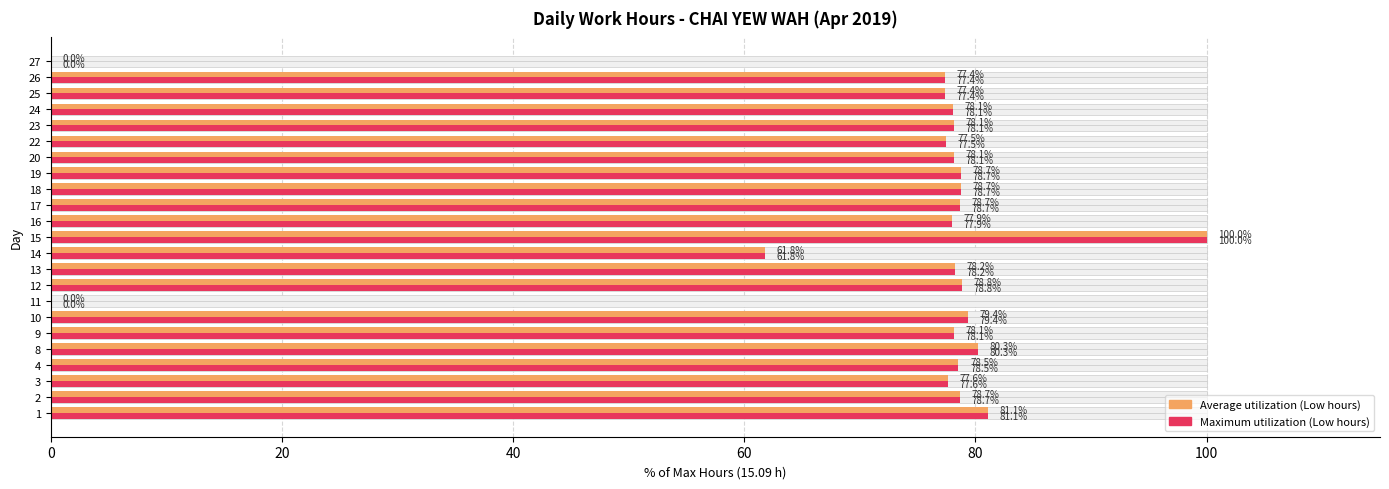

What are all the series names shown in the legend?

Average utilization (Low hours), Maximum utilization (Low hours)